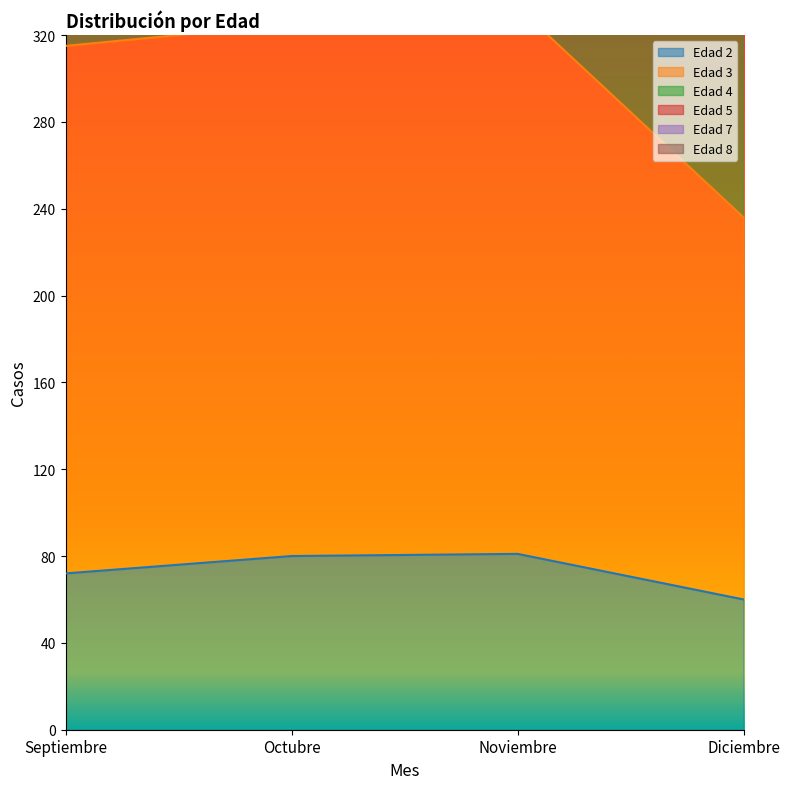

Which category has the lowest value in the Edad 8 series?

Diciembre